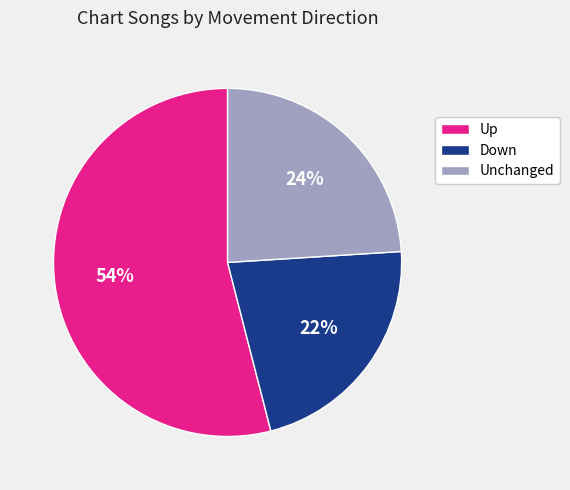

How many segments does this pie chart have?

3